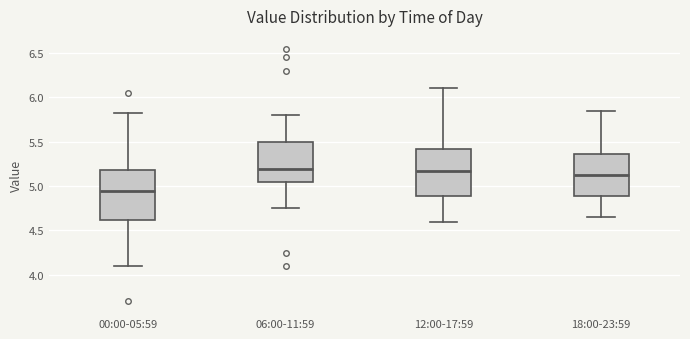

Where is the lower edge of the box for 12:00-17:59 on the y-axis? The values are not printed on the chart, so give them approximately, as read against the axis.

4.90